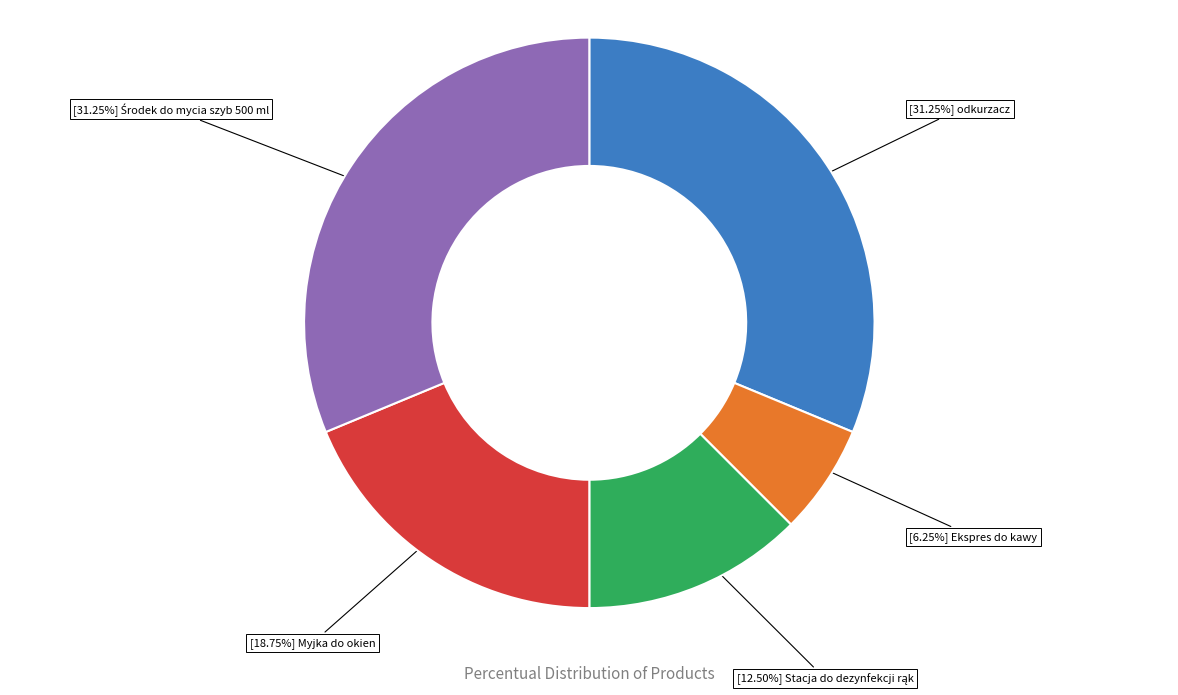

Does any single category account for the majority?

No